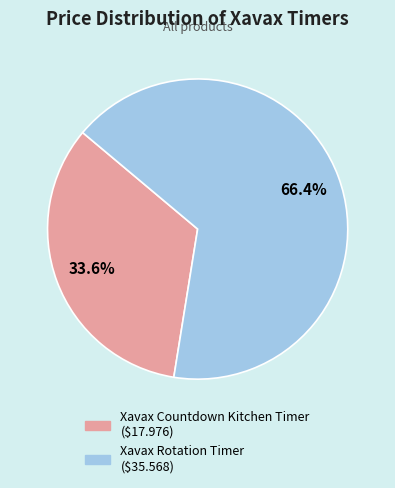

Is it true that Xavax Countdown Kitchen Timer is 20% of the pie?

False